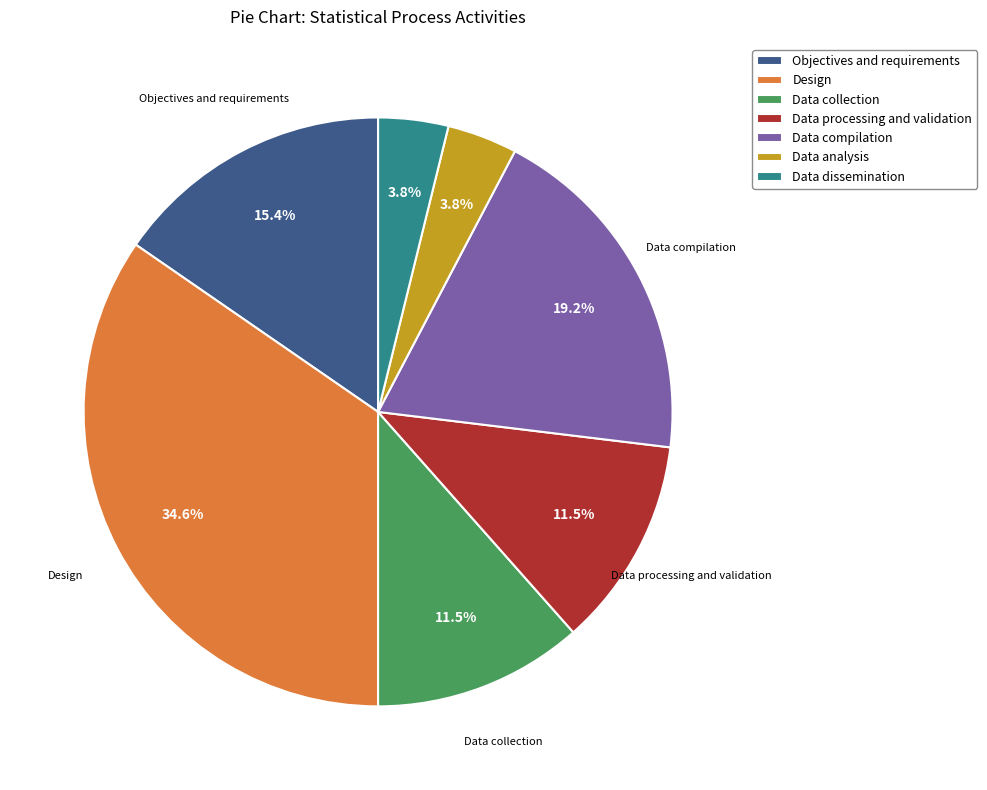

What is the ratio of the value at Objectives and requirements to the value at Data processing and validation?

1.3